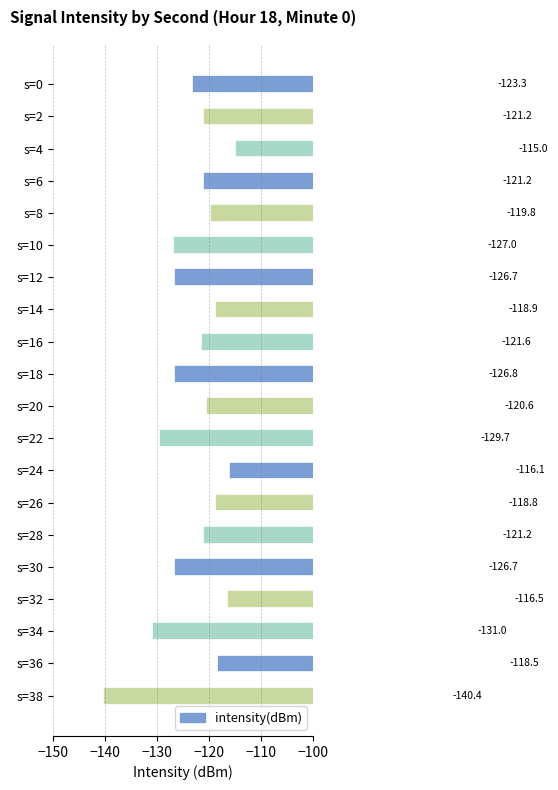

What is the difference between the values at s=16 and s=8?

1.8